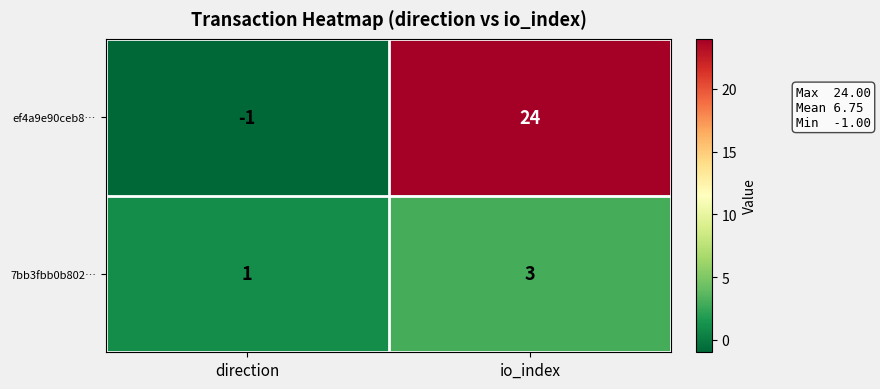

Count the number of categories in the chart.

2